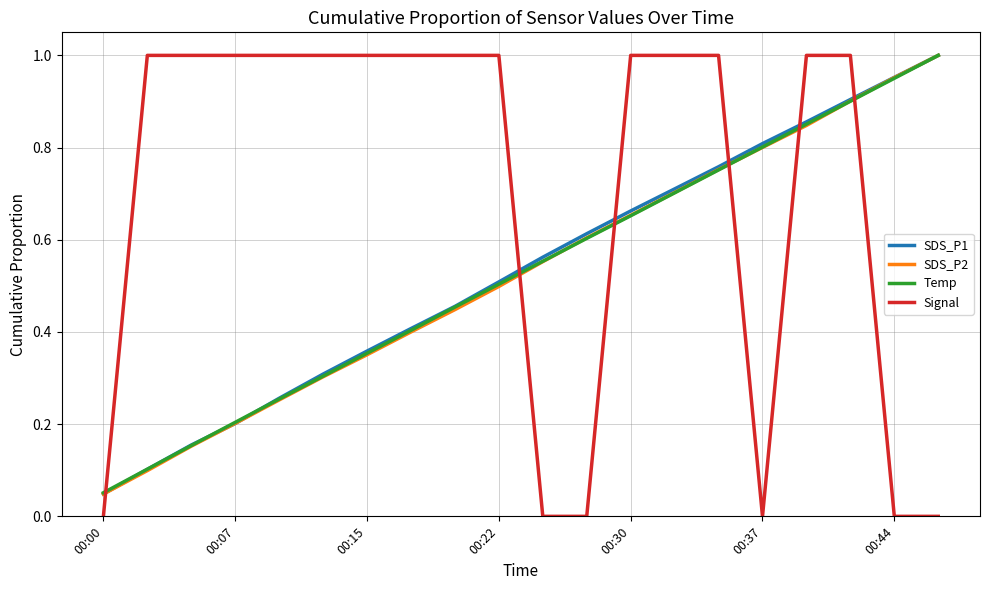

Which series has the largest total across all categories?

Signal